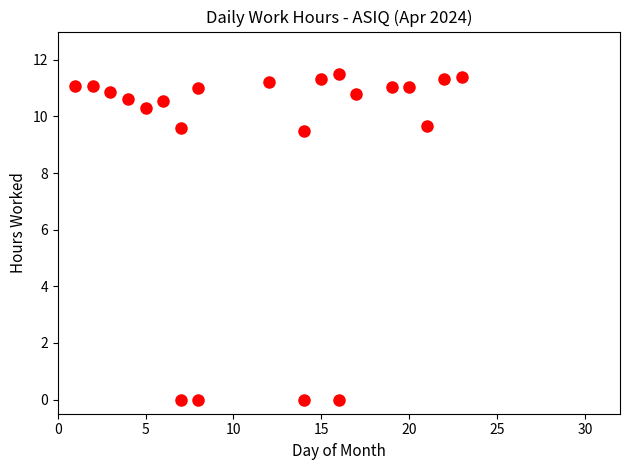

What is the range of X values (max minus min)?

22.0